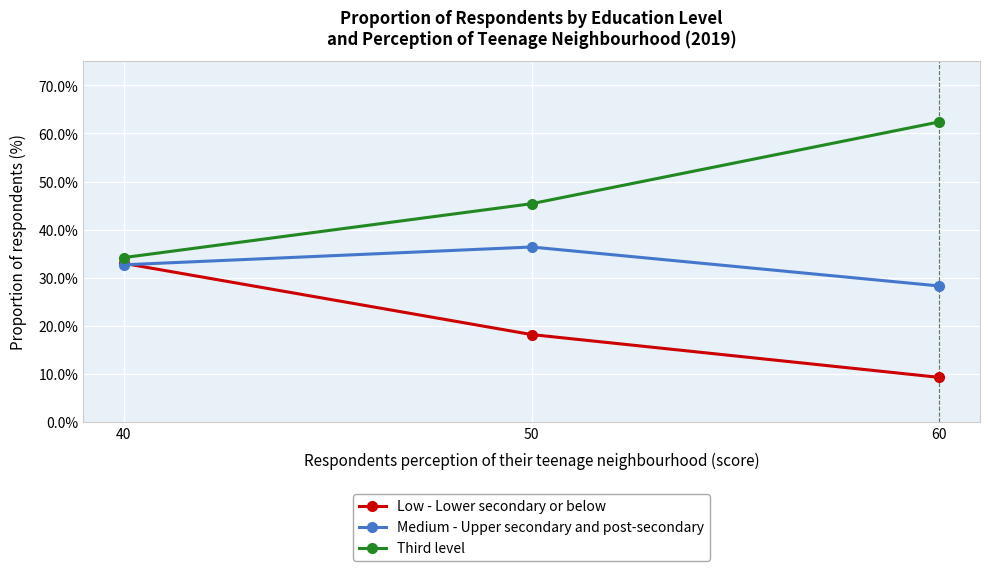

What is the difference between the highest and lowest values at 40?

1.5